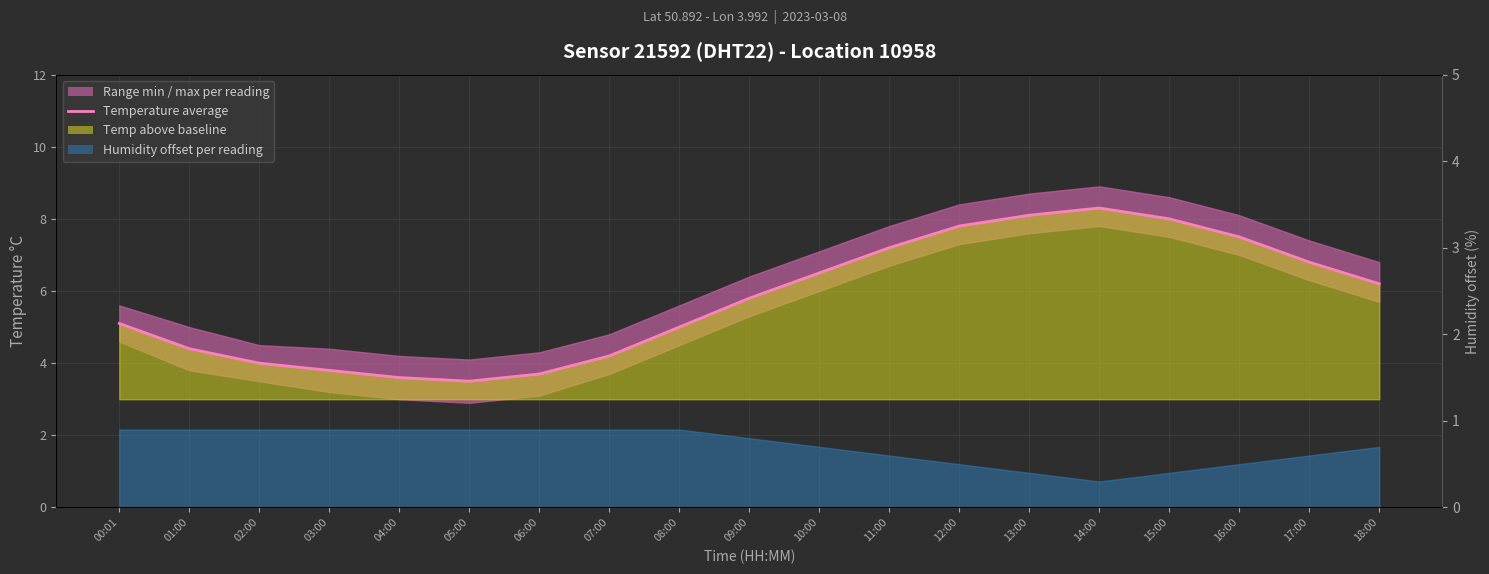

List the labels in order of value, largest first.

14:00, 13:00, 15:00, 12:00, 16:00, 11:00, 17:00, 10:00, 18:00, 09:00, 00:01, 08:00, 01:00, 07:00, 02:00, 03:00, 06:00, 04:00, 05:00